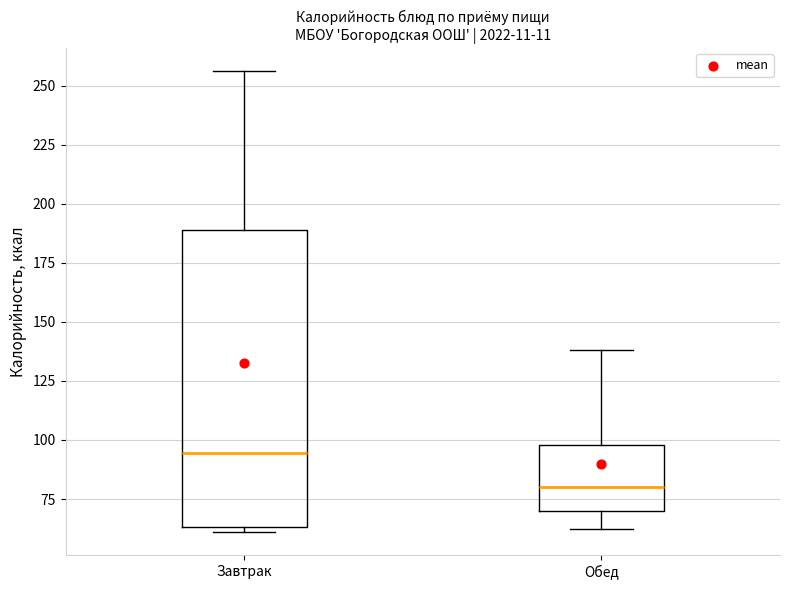

Comparing the boxes themselves (not the whiskers), which one is the tallest?

Завтрак